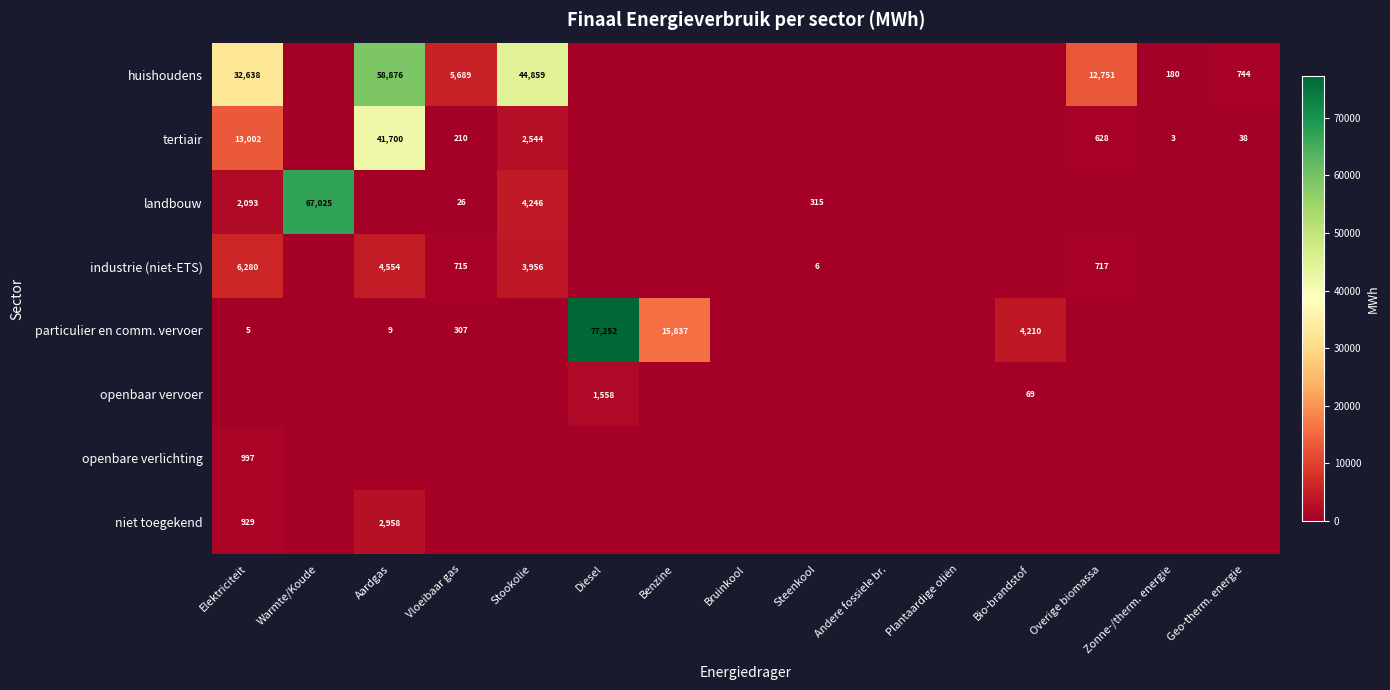

Is it true that particulier en comm. vervoer equals 416 at Vloeibaar gas?

False